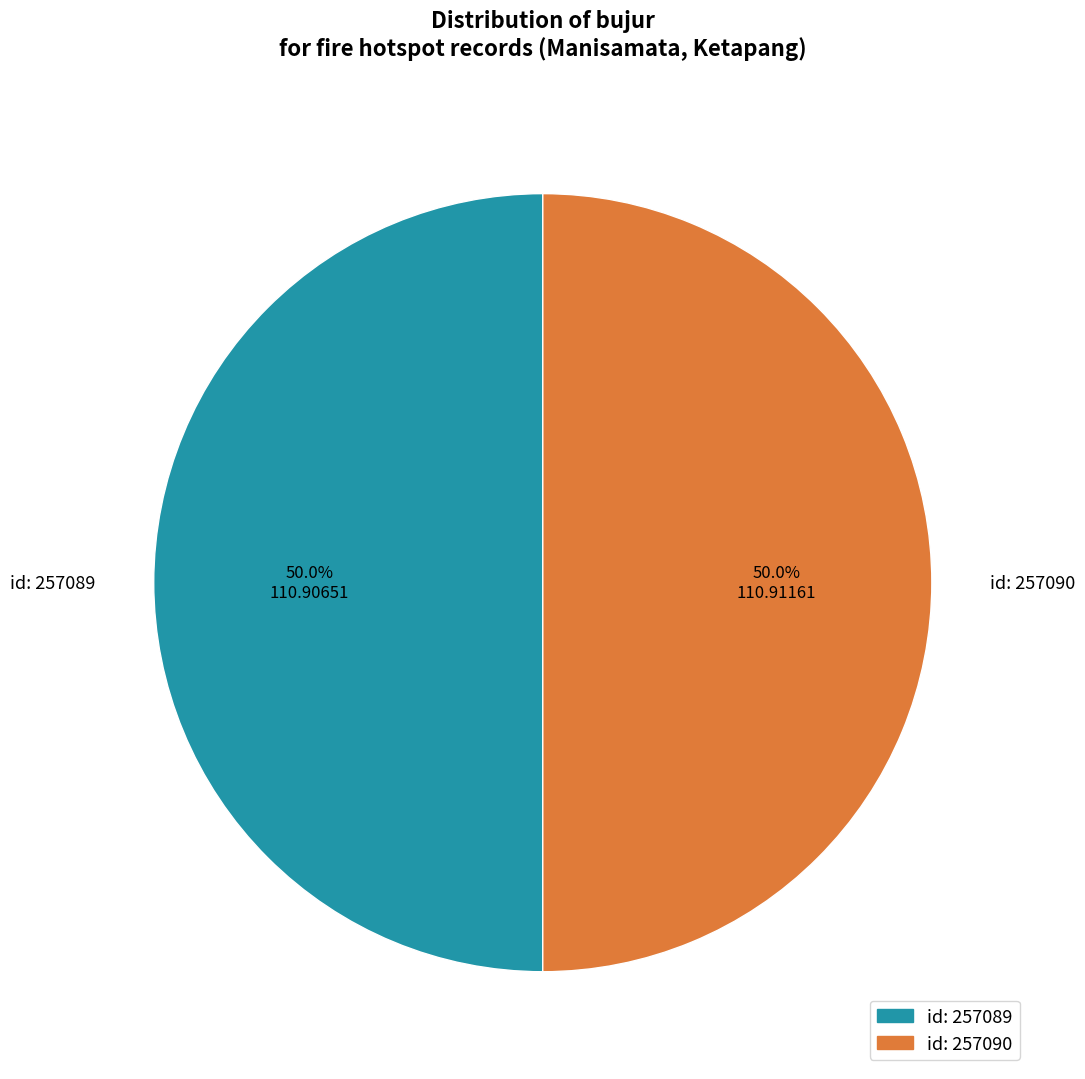

What percentage is NOT represented by id: 257089?

50.0%